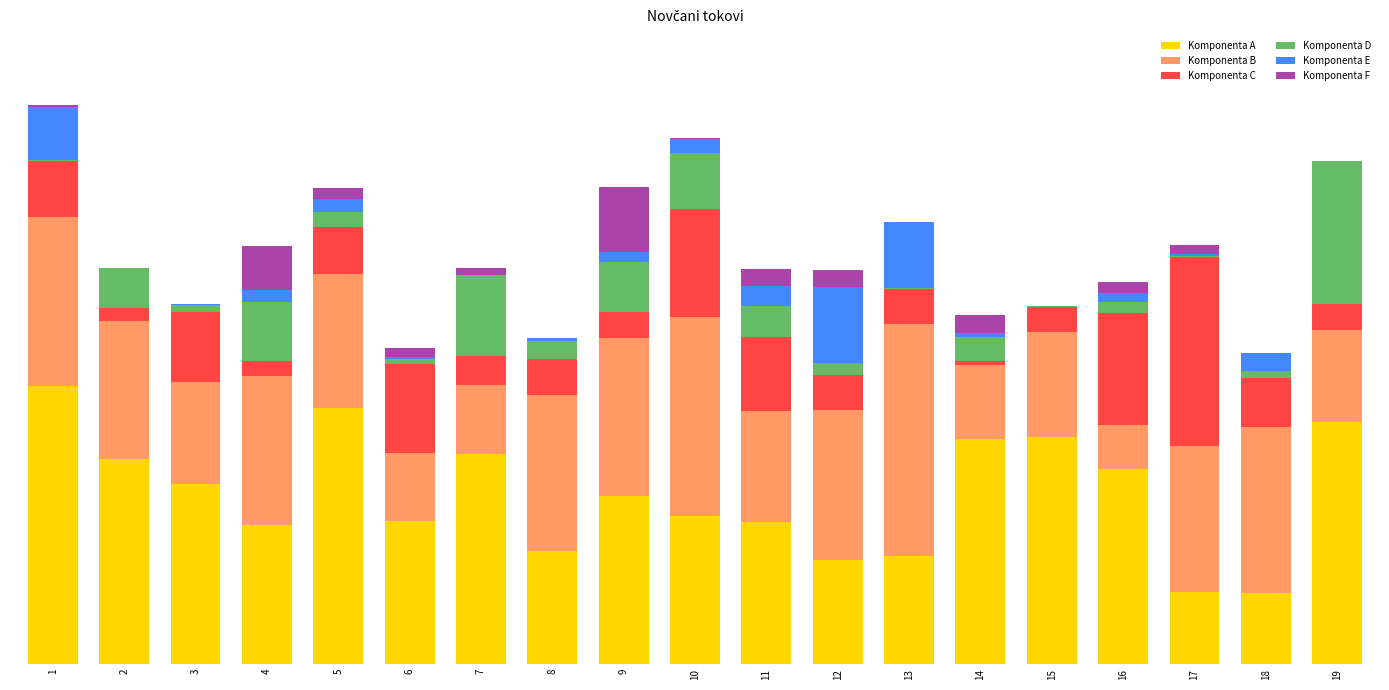

The value of Komponenta B at 18 is 0.3. True or false?

True